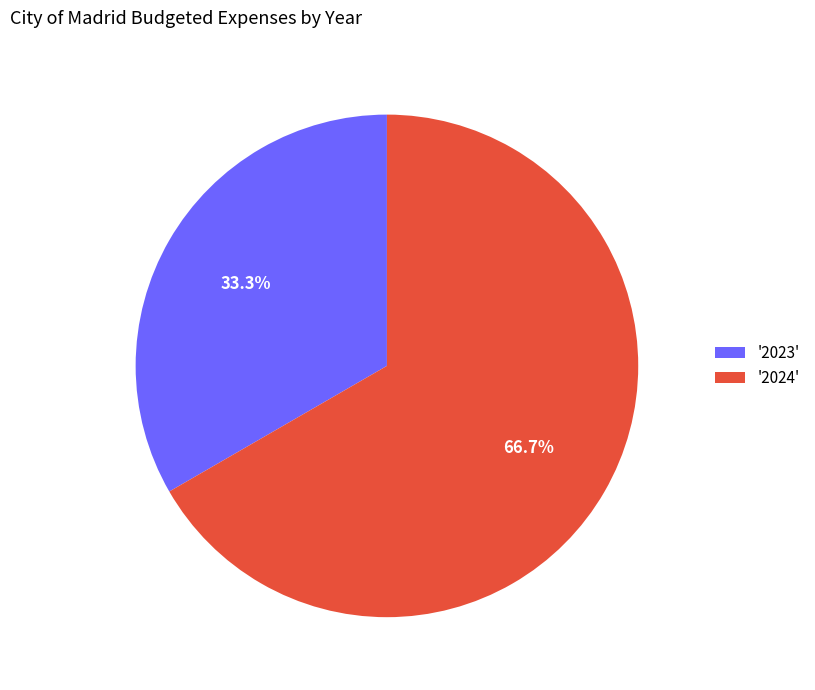

Does any single category account for the majority?

Yes